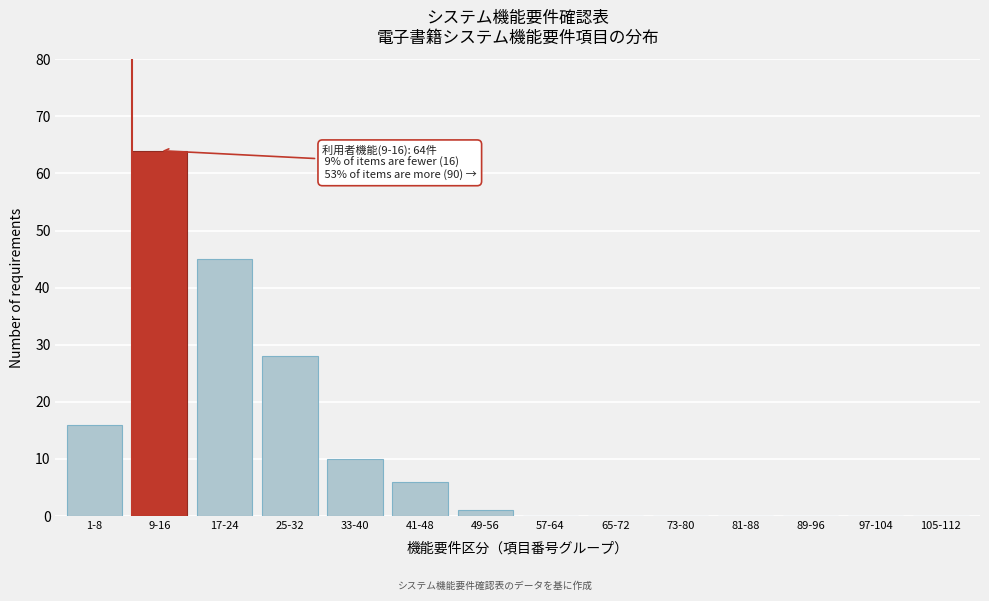

Reading right to left, extract all data points from this chart.

105-112=0	97-104=0	89-96=0	81-88=0	73-80=0	65-72=0	57-64=0	49-56=1	41-48=6	33-40=10	25-32=28	17-24=45	9-16=64	1-8=16